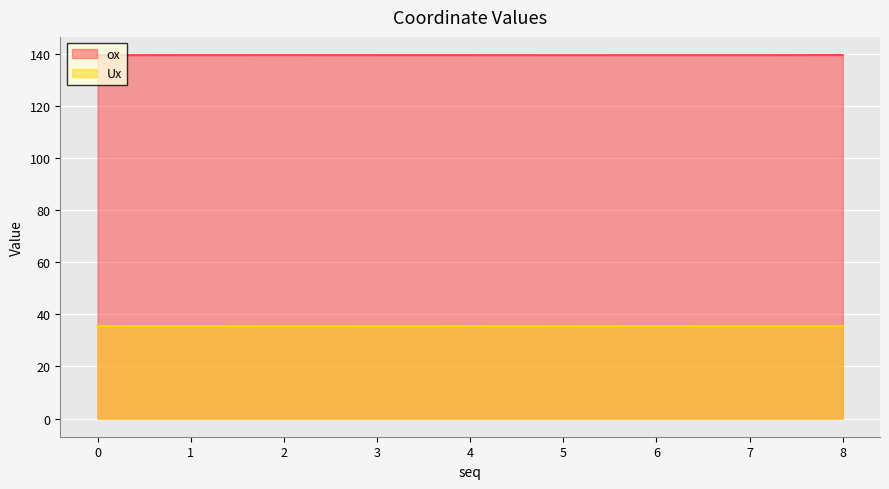

How many Ux values are between 35 and 36?

9